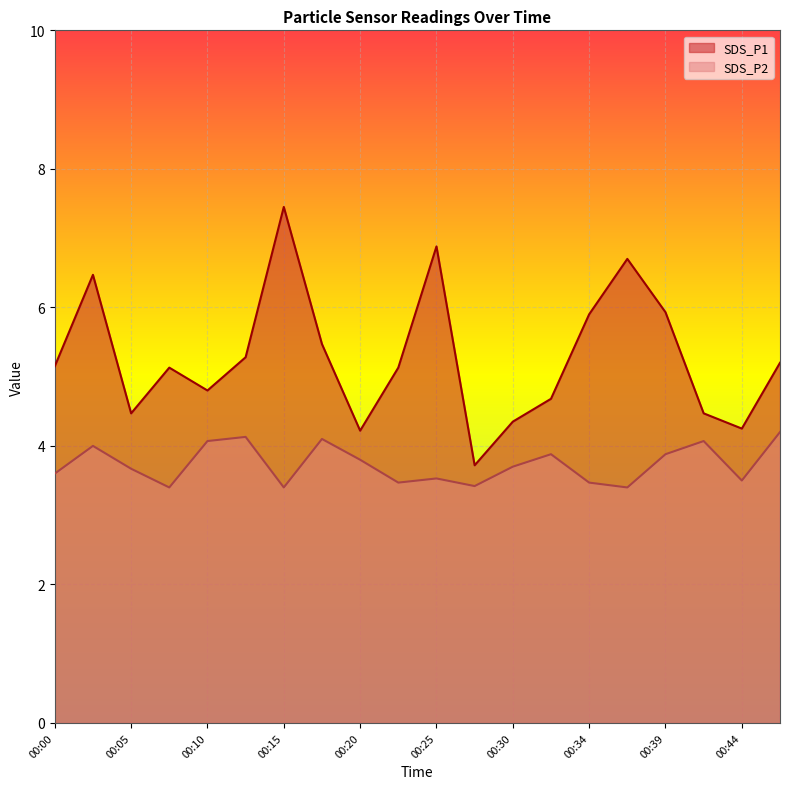

Reading left to right, list all the values displayed in this chart.

SDS_P1: 00:00=5.2	00:03=6.5	00:05=4.5	00:08=5.1	00:10=4.8	00:13=5.3	00:15=7.5	00:17=5.5	00:20=4.2	00:22=5.1	00:25=6.9	00:27=3.7	00:30=4.3	00:32=4.7	00:34=5.9	00:37=6.7	00:39=5.9	00:42=4.5	00:44=4.2	00:47=5.2
SDS_P2: 00:00=3.6	00:03=4.0	00:05=3.7	00:08=3.4	00:10=4.1	00:13=4.1	00:15=3.4	00:17=4.1	00:20=3.8	00:22=3.5	00:25=3.5	00:27=3.4	00:30=3.7	00:32=3.9	00:34=3.5	00:37=3.4	00:39=3.9	00:42=4.1	00:44=3.5	00:47=4.2